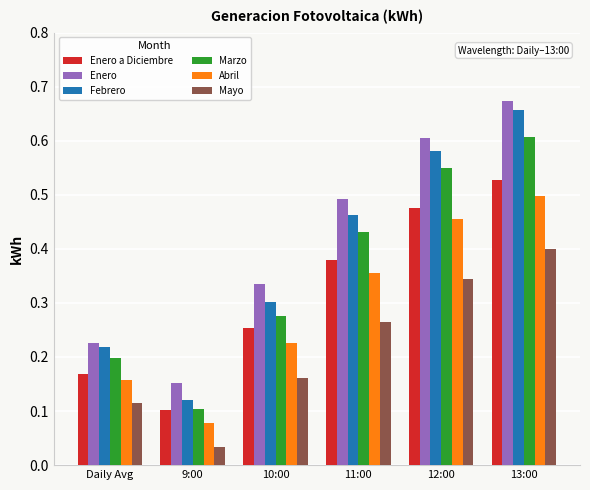

What is the label of the 6th bar from the left?

13:00